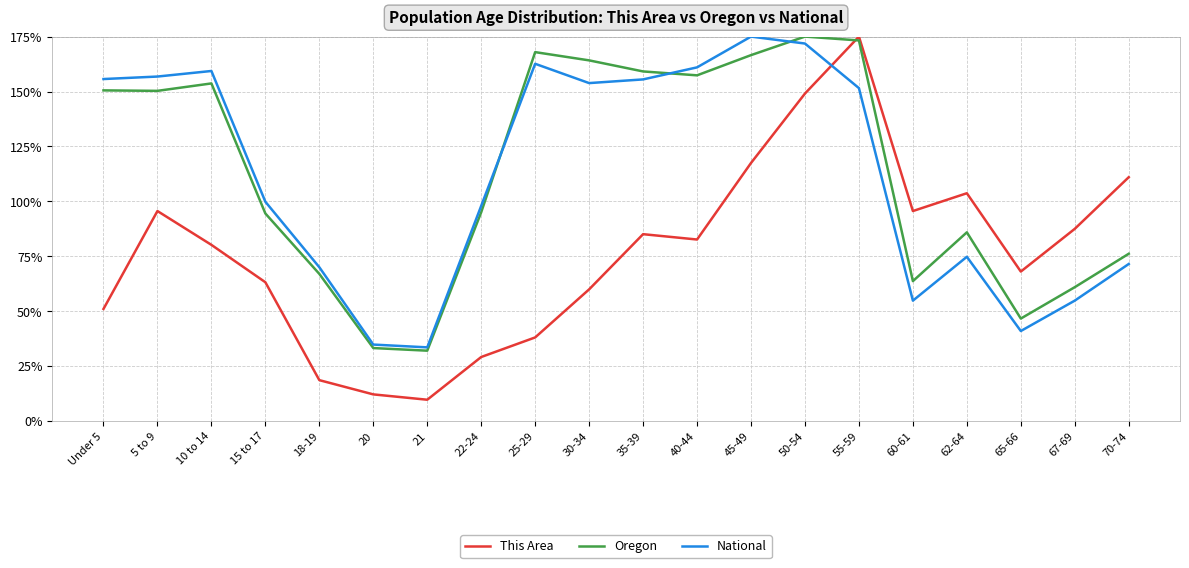

The This Area series shows 82.6 at 40-44. True or false?

True